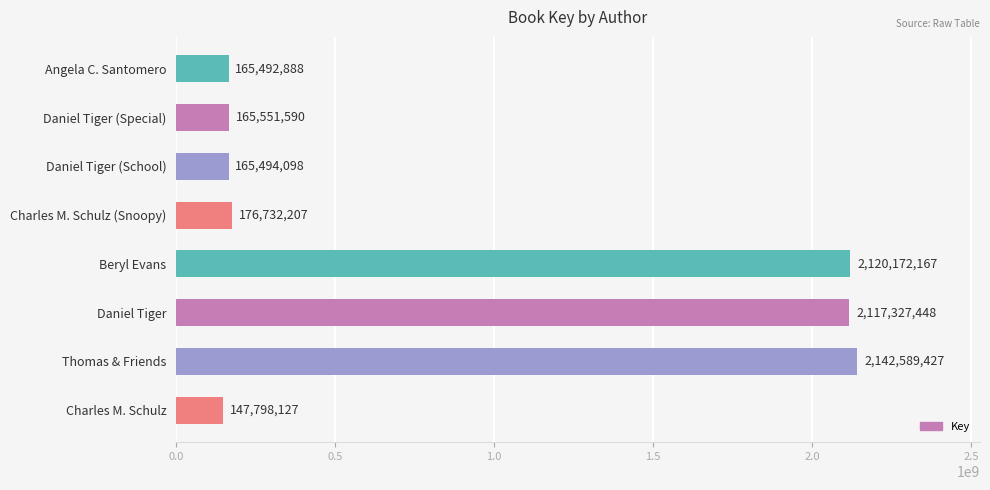

Reading top to bottom, what are all the values shown in this chart?

165492888	165551590	165494098	176732207	2120172167	2117327448	2142589427	147798127